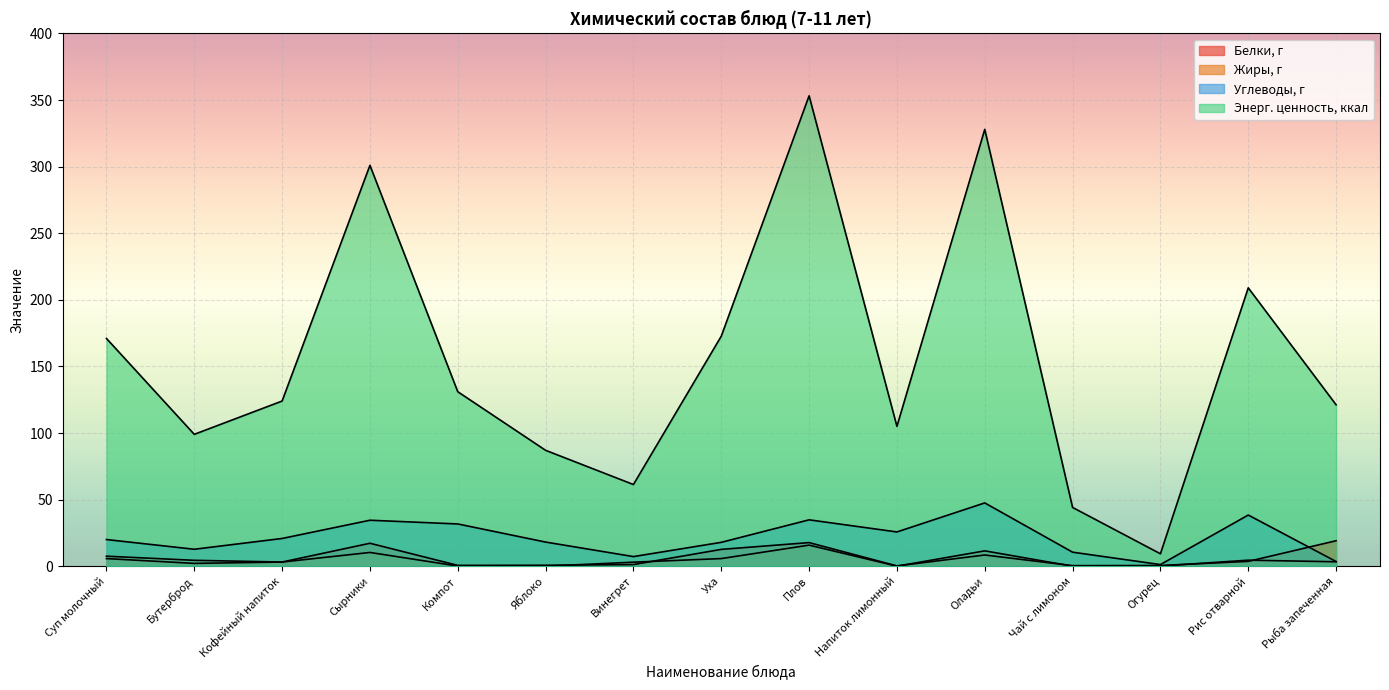

At which category is the sum across all series the highest?

Плов